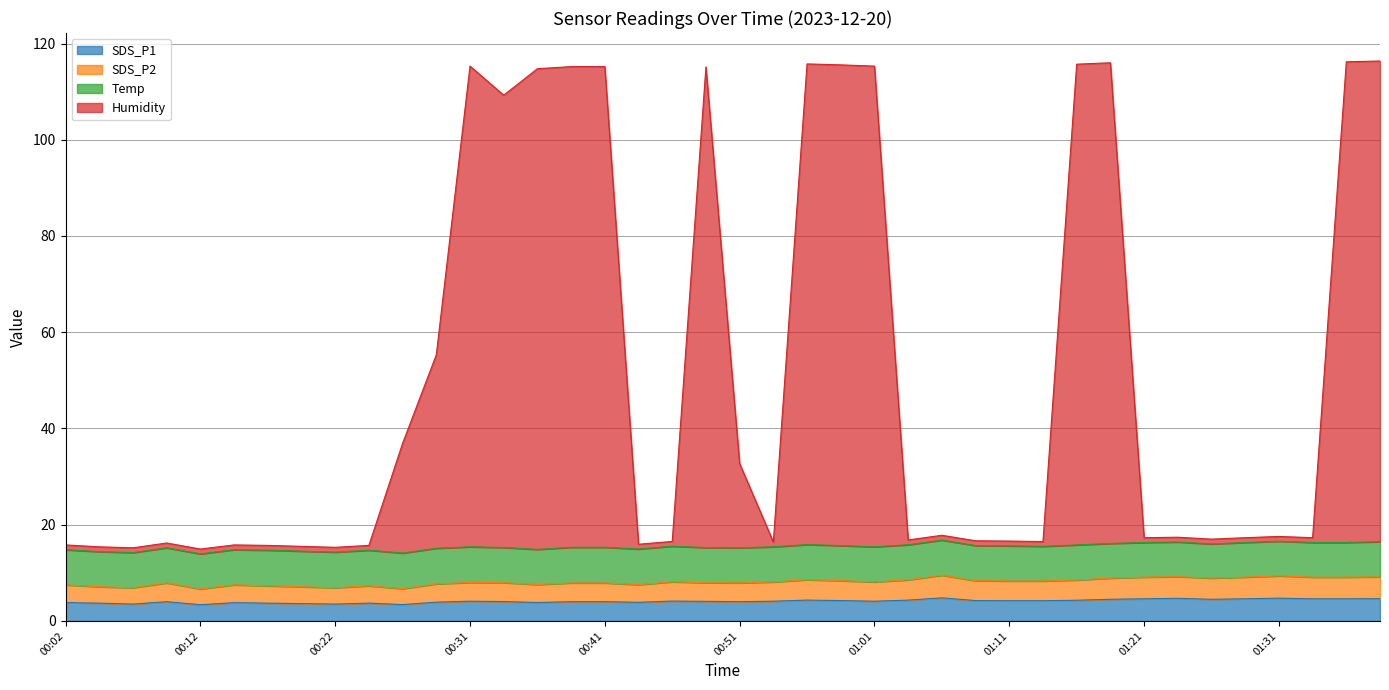

Where does the SDS_P2 series first go above 8?

00:46